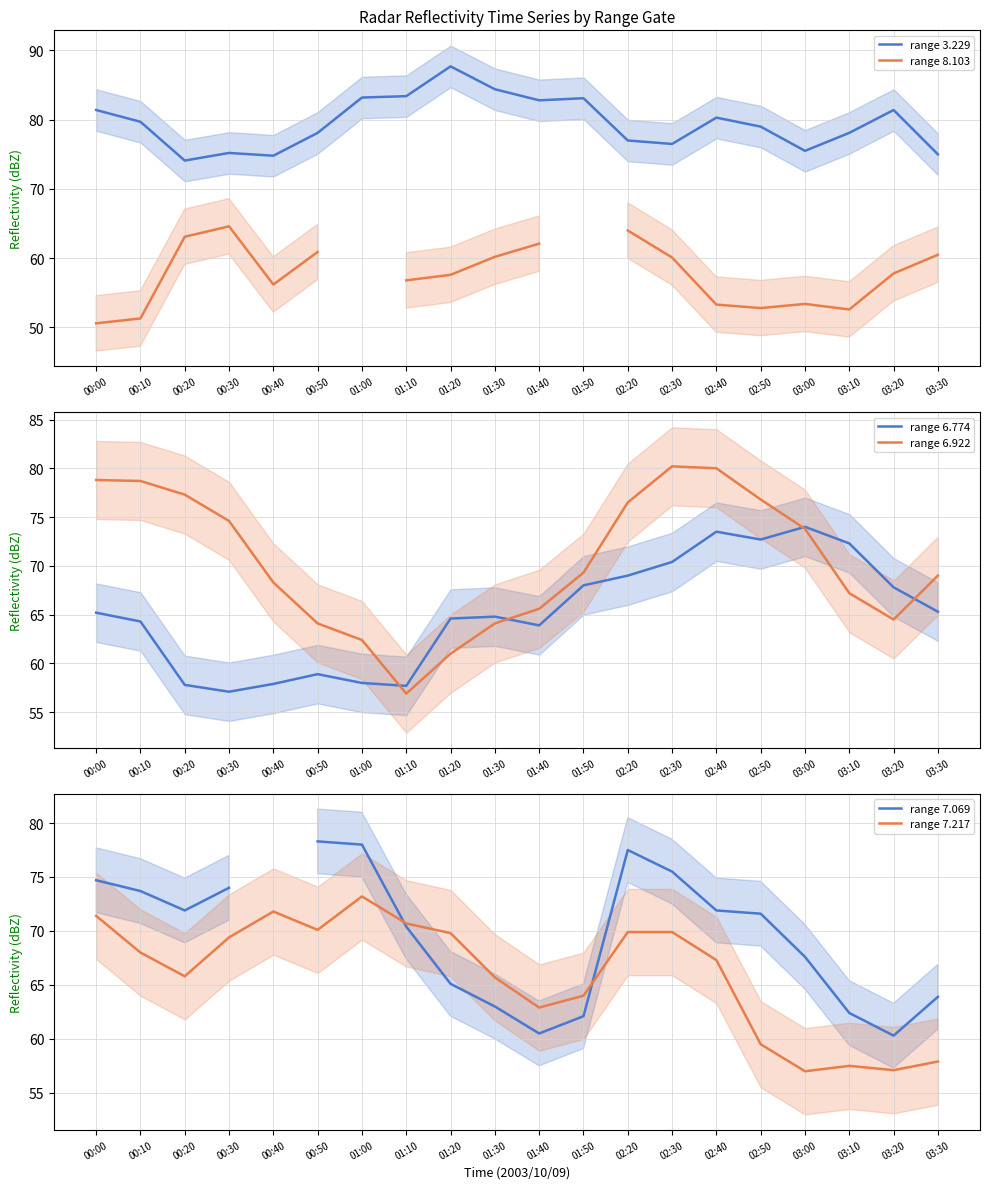

True or false: range 3.229 has a value of 76.5 at 02:30.

True